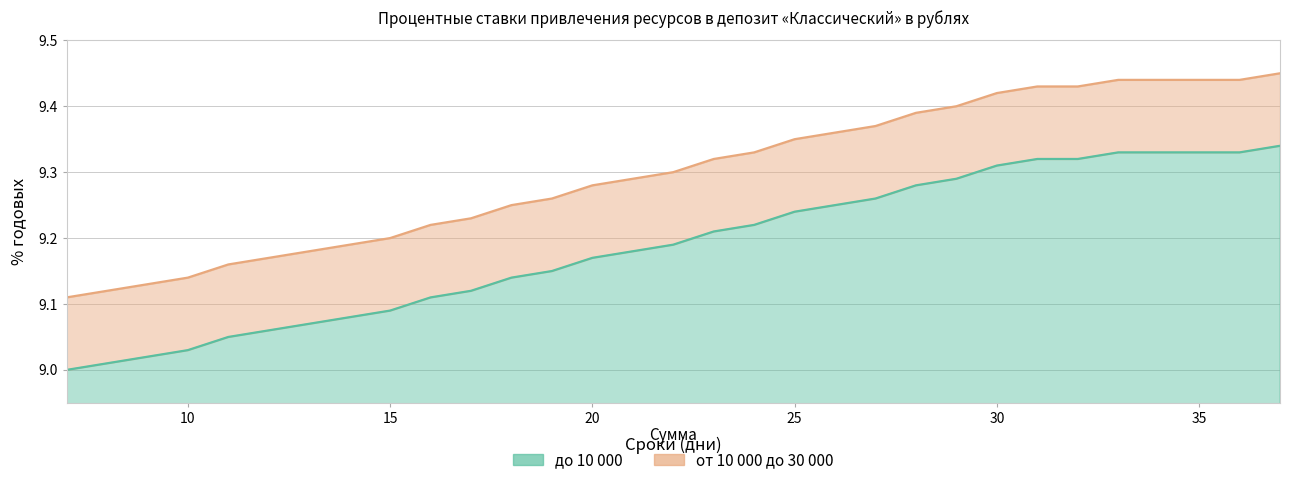

True or false: до 10 000 and от 10 000 до 30 000 intersect in this chart.

False